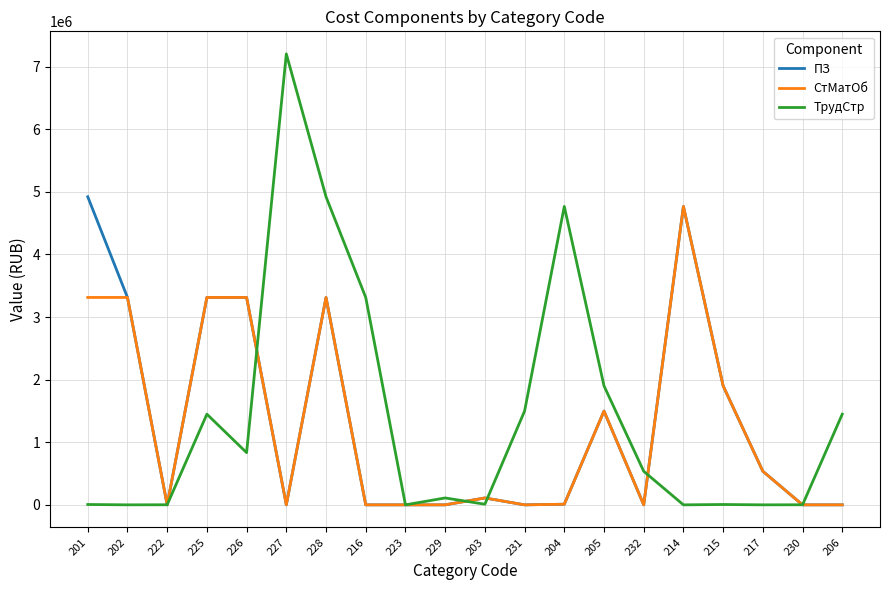

What is the spread (max minus min) of values at 232?

536272.0